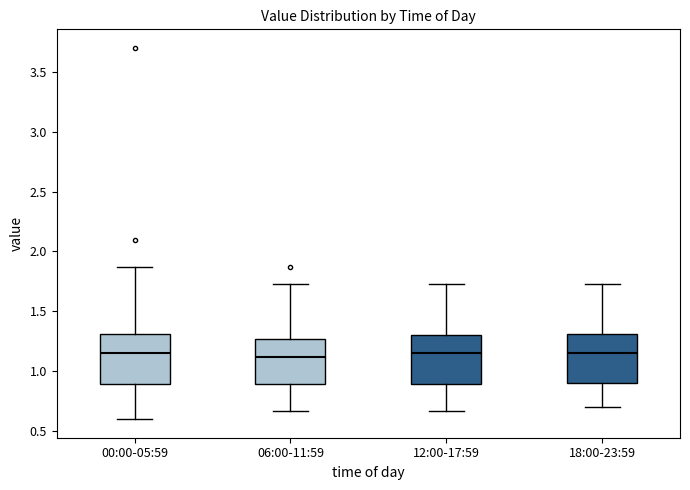

Where does the lower whisker of the box for 06:00-11:59 end on the y-axis? The values are not printed on the chart, so give them approximately, as read against the axis.

0.65